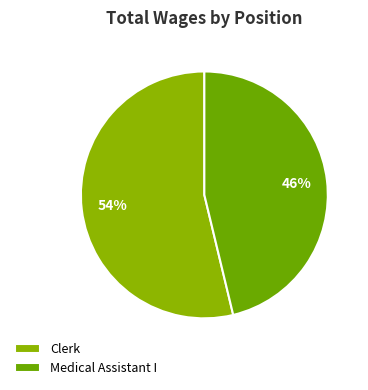

Does Clerk represent more than half of the total?

Yes